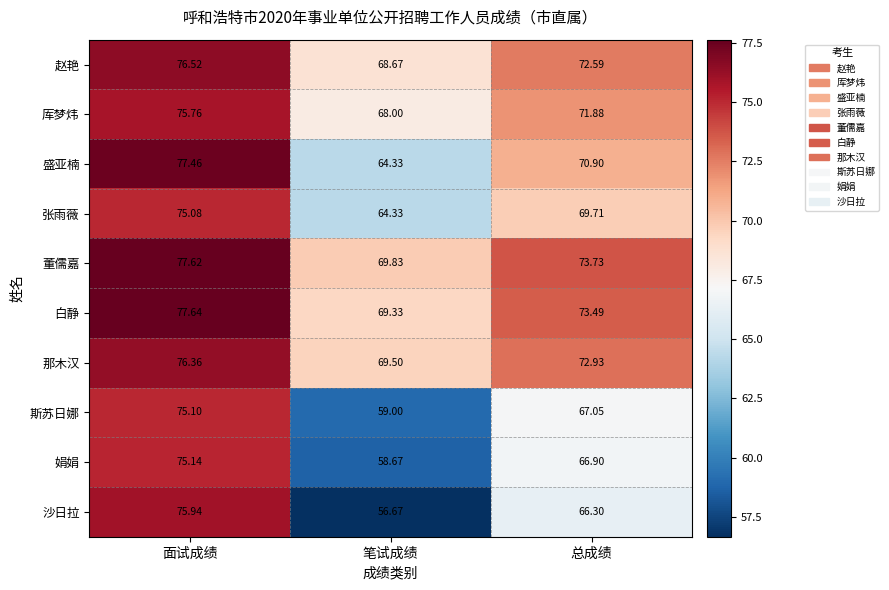

Where is 董儒嘉 nearest to the value 73?

总成绩